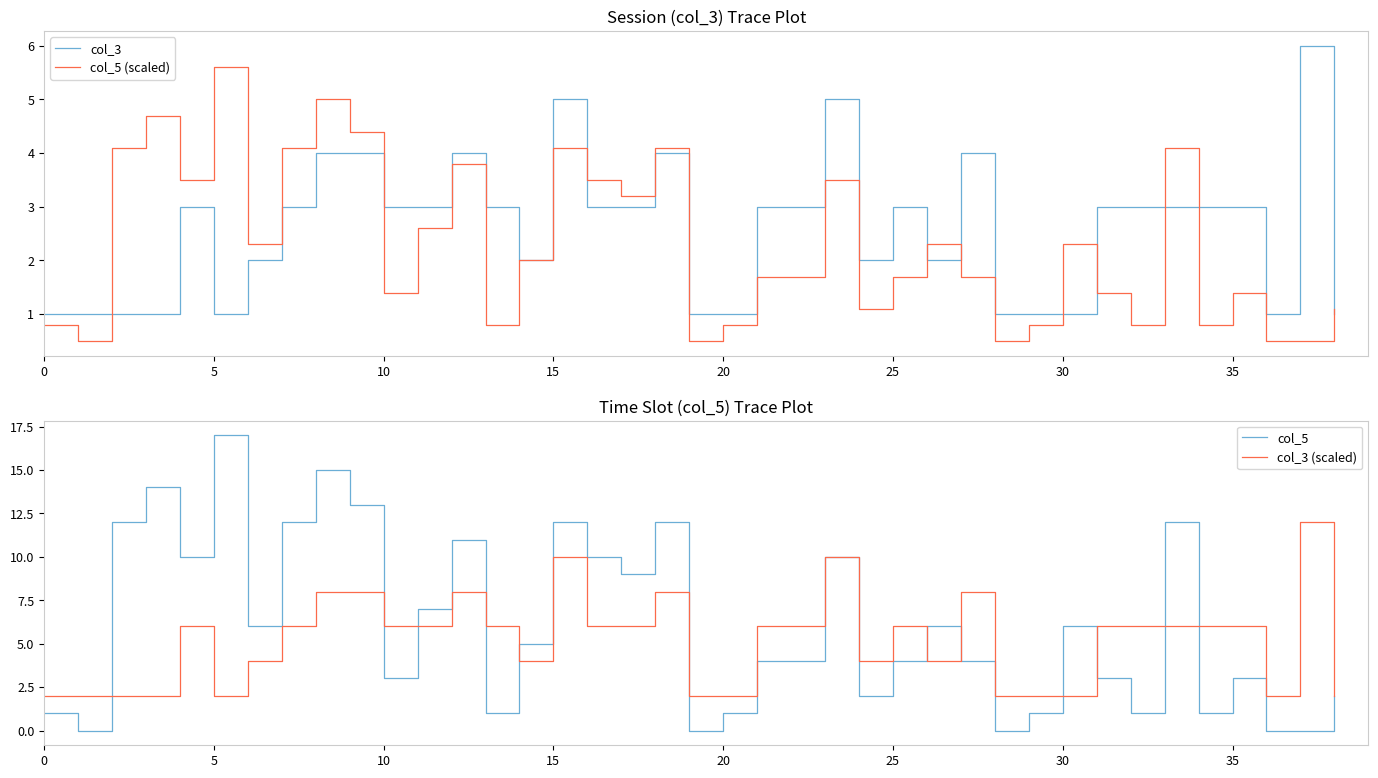

Is it true that col_5 (scaled) equals 0.3 at 5?

False